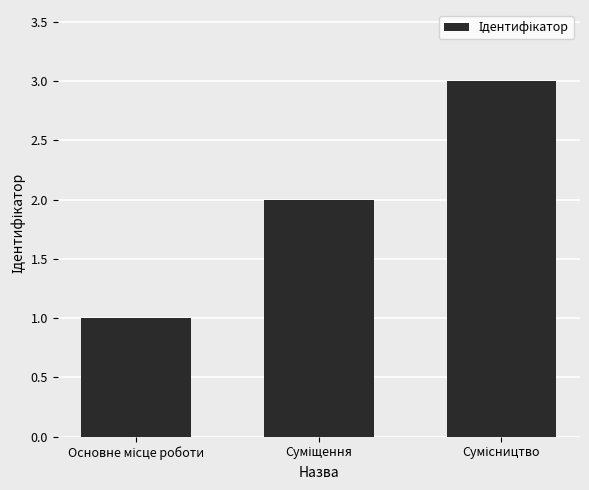

Are the bars grouped side by side (vs. stacked)?

No